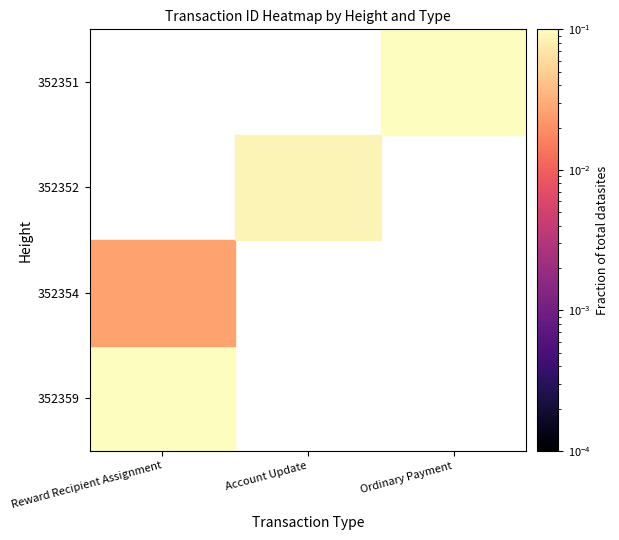

At how many categories does at least one series exceed 0?

3